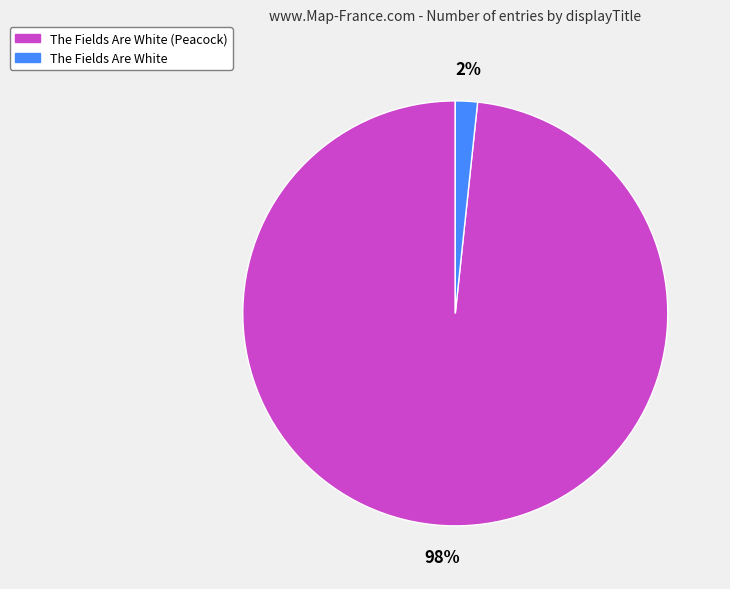

To the nearest percent, what percentage of the pie is The Fields Are White?

2%